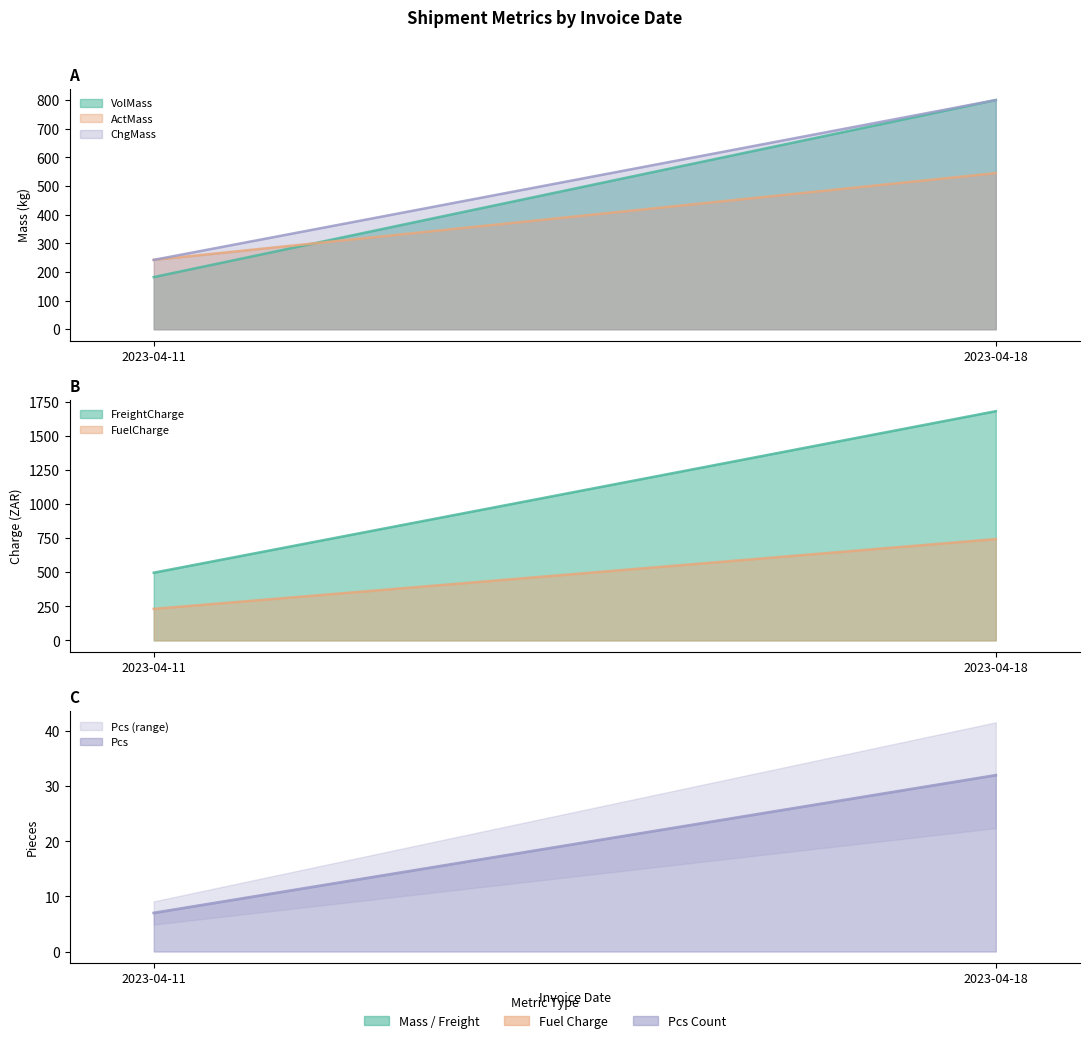

Which has a higher value, 2023-04-18 or 2023-04-11?

2023-04-18